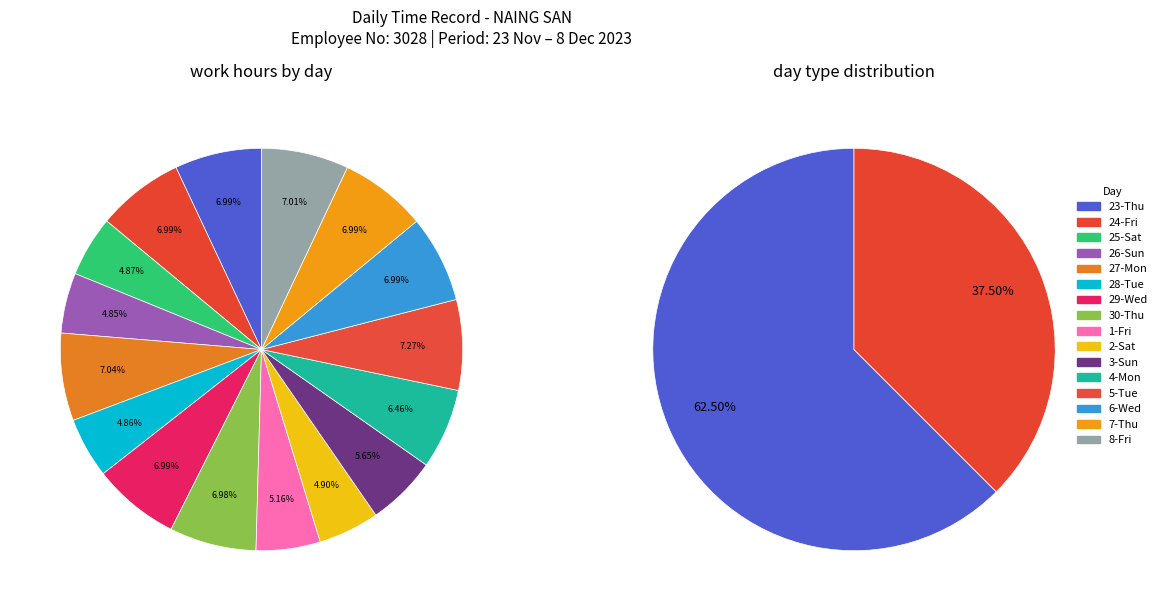

What is the ratio of the value at 29-Wed to the value at 4-Mon?

1.1